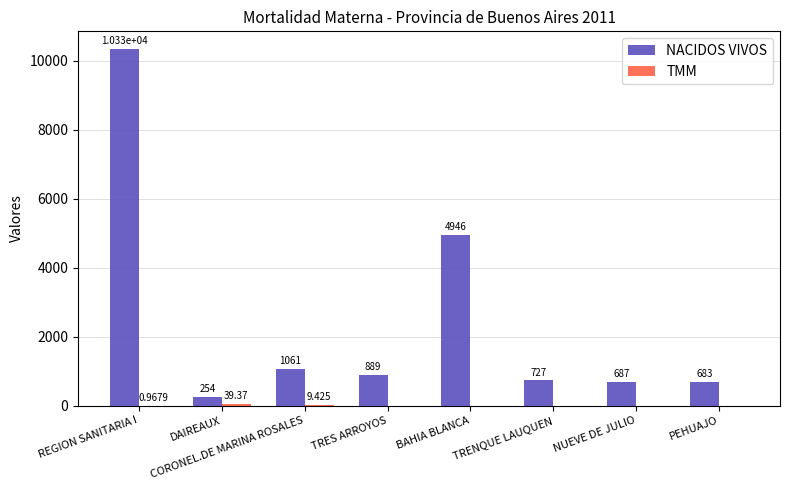

At which category does the chart reach its peak across all series?

REGION SANITARIA I